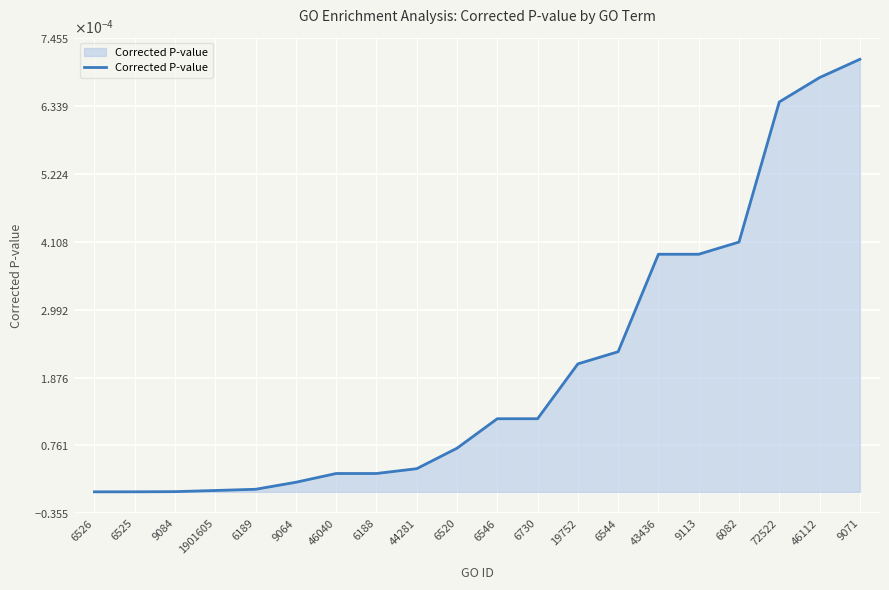

Is it true that the value at 1901605 is 0.0?

False